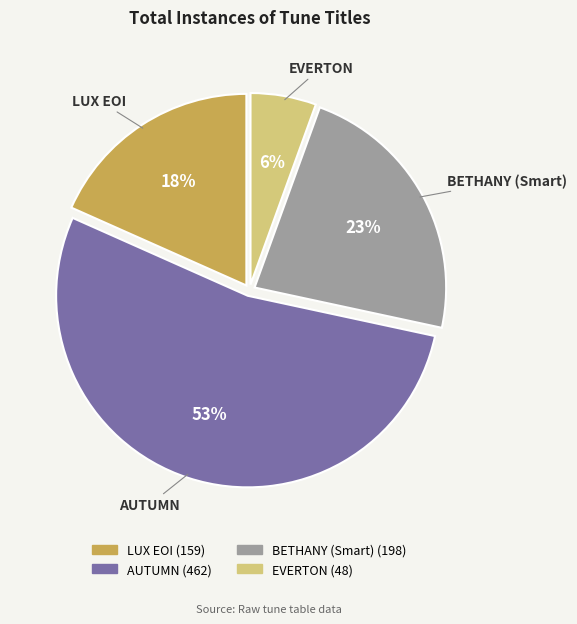

Is the sum of LUX EOI and BETHANY (Smart) greater than half?

No